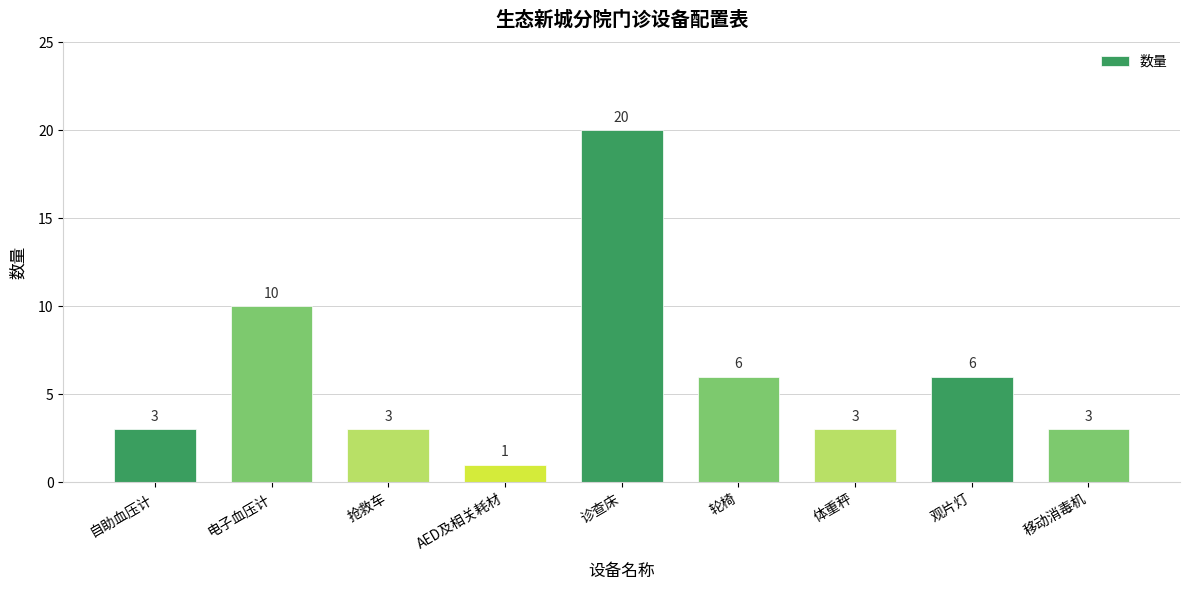

True or false: the data shows 1 at AED及相关耗材.

True